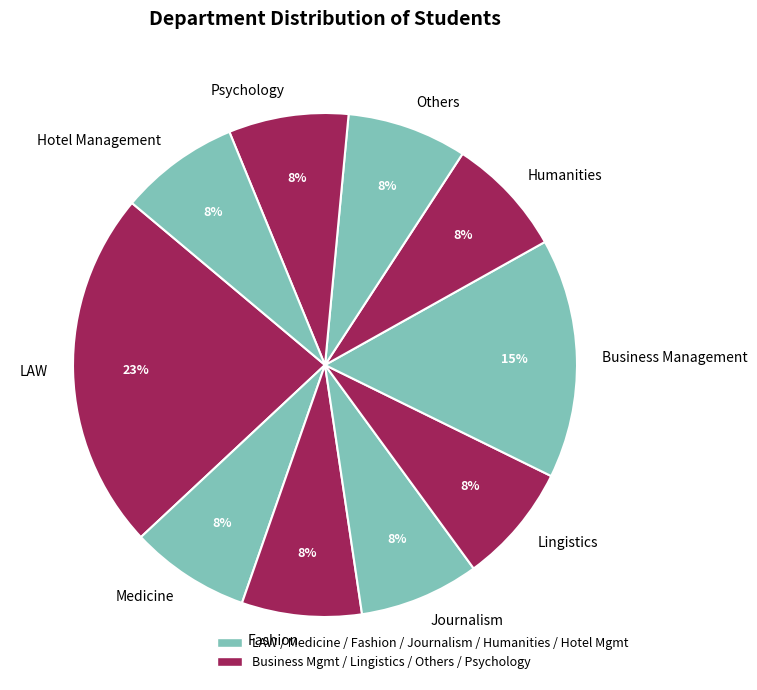

Is there a majority slice in this chart?

No